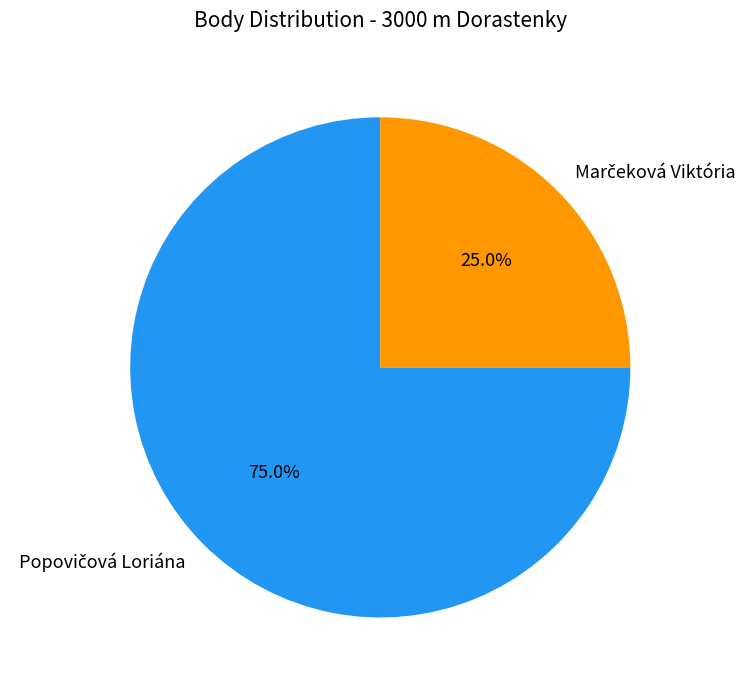

Does any single category account for the majority?

Yes